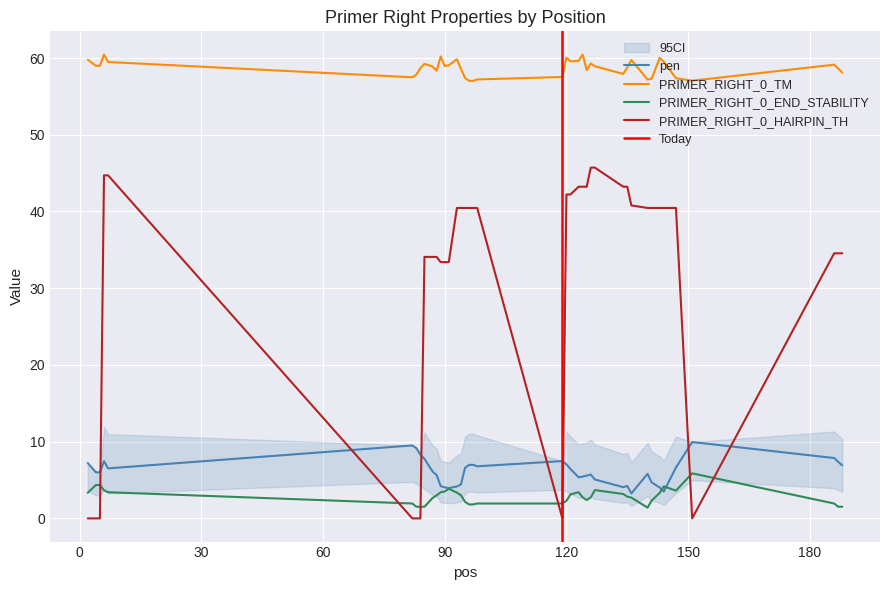

What are all the series names shown in the legend?

pen, PRIMER_RIGHT_0_TM, PRIMER_RIGHT_0_END_STABILITY, PRIMER_RIGHT_0_HAIRPIN_TH